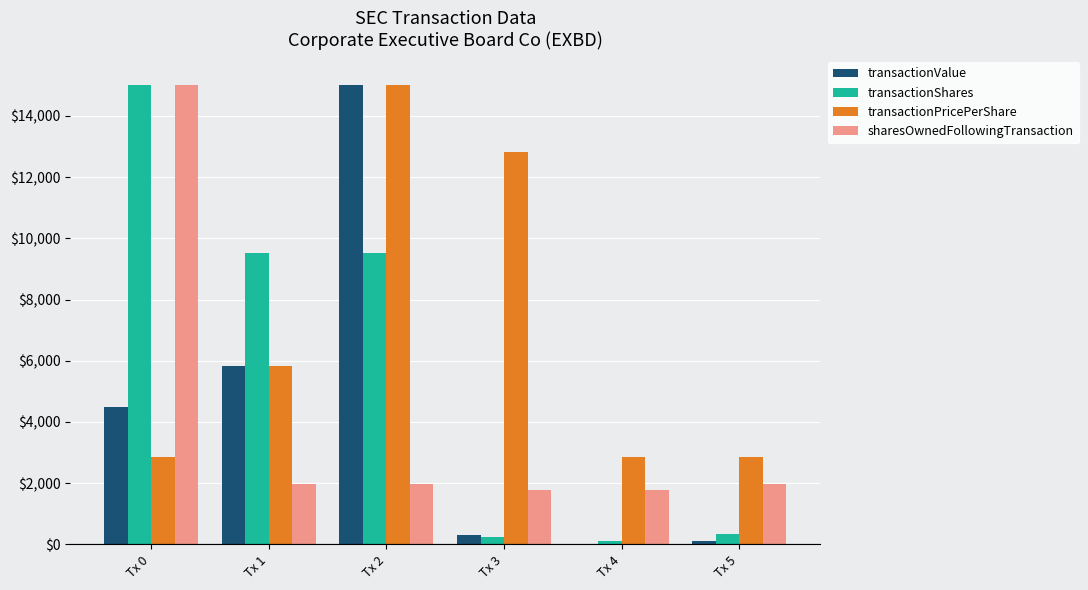

Is the value of transactionShares at Tx 1 greater than the value of sharesOwnedFollowingTransaction at Tx 0?

No